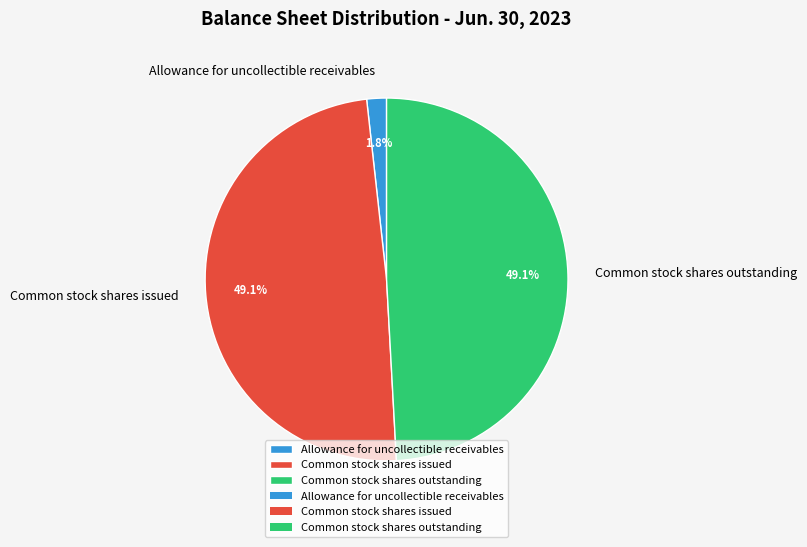

To the nearest percent, what is the difference between the largest and smallest slice percentages?

47%